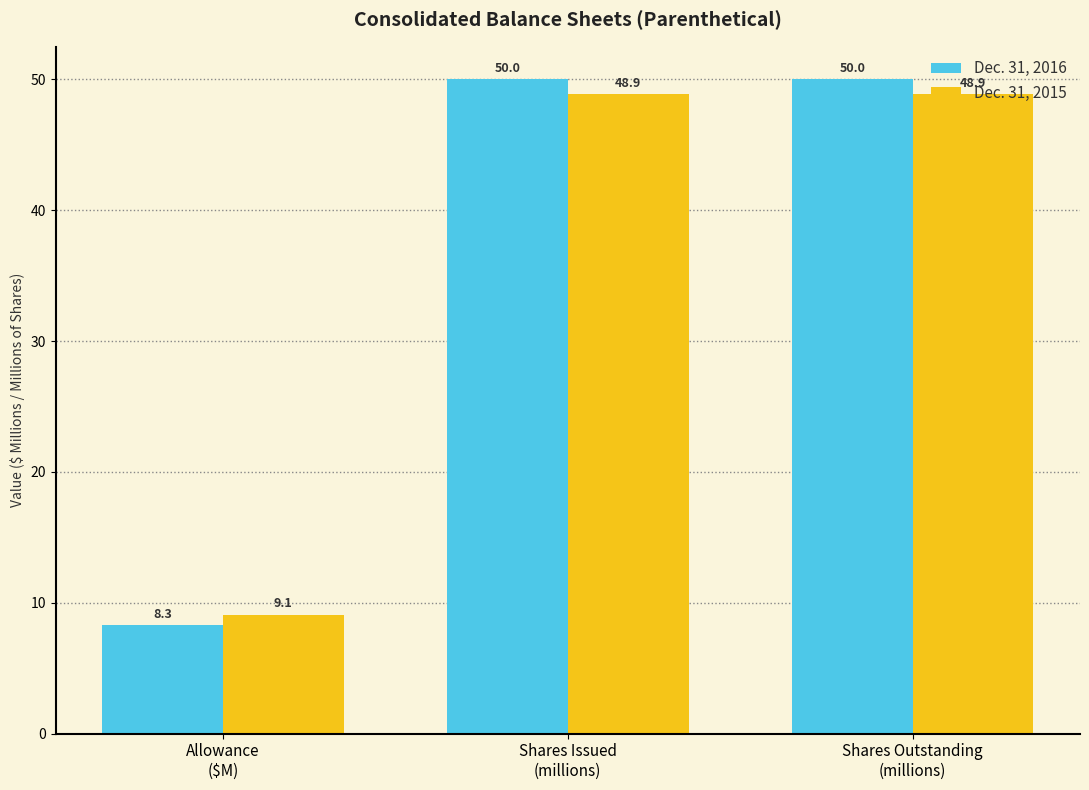

Where does the Dec. 31, 2015 series first go above 48?

Shares Issued
(millions)